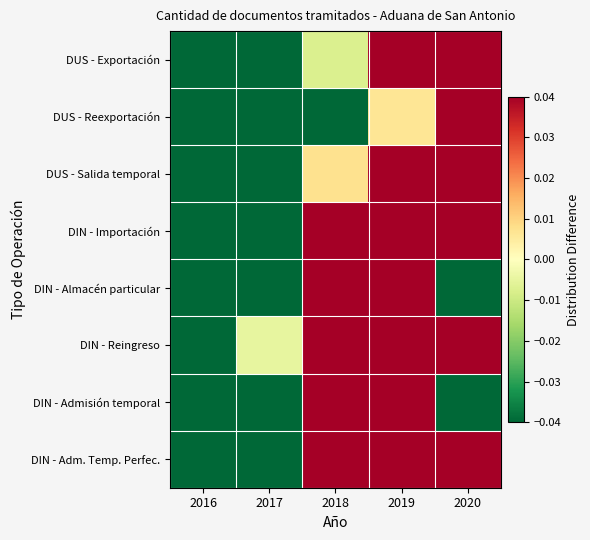

Rank the series by their maximum value, from highest to lowest.

DIN - Adm. Temp. Perfec., DUS - Reexportación, DIN - Admisión temporal, DUS - Salida temporal, DUS - Exportación, DIN - Almacén particular, DIN - Reingreso, DIN - Importación